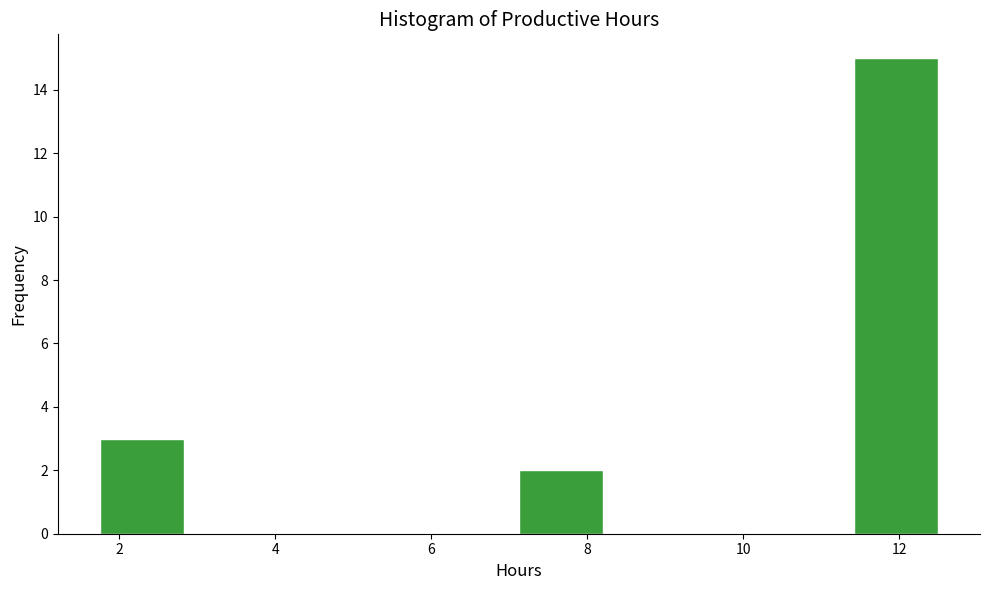

How tall is the bar that spans 11.4 to 12.6 on the x-axis? Neither the bar edges nor the heights are printed on the chart, so give them approximately, as read against the axes.

15